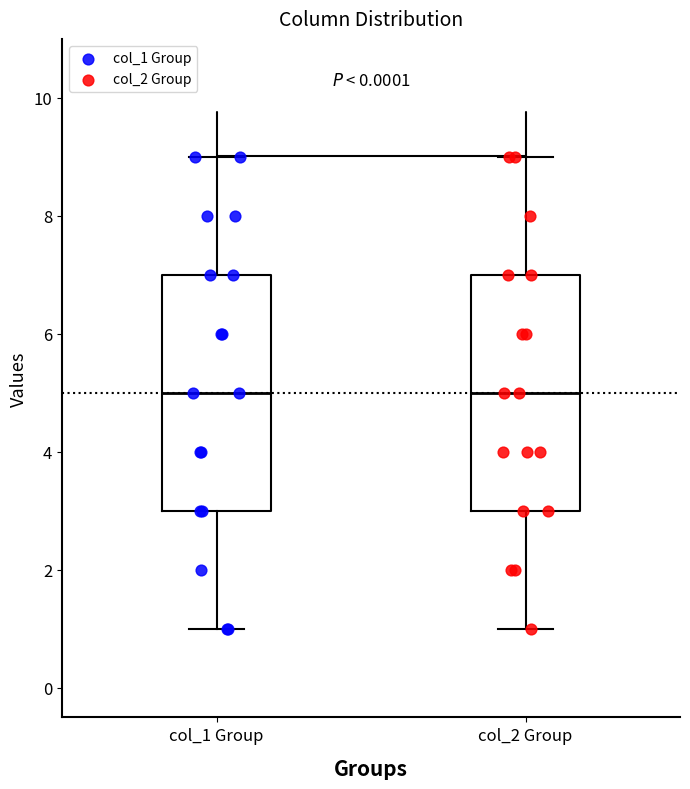

Reading left to right, transcribe this box plot: for each box, give where its median line is, the range the box spans, and where its two whiskers end, as read against the y-axis. The values are not printed on the chart, so give them approximately, as read against the axis.

col_1 Group: median 5, box 3 to 7, whiskers 1 to 9
col_2 Group: median 5, box 3 to 7, whiskers 1 to 9